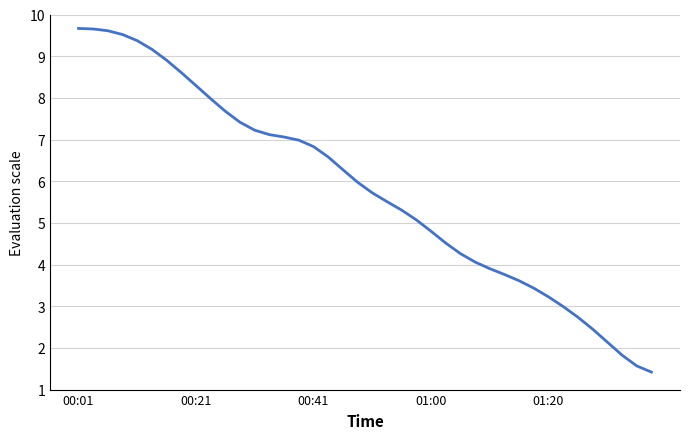

What is the smallest value displayed?

1.4